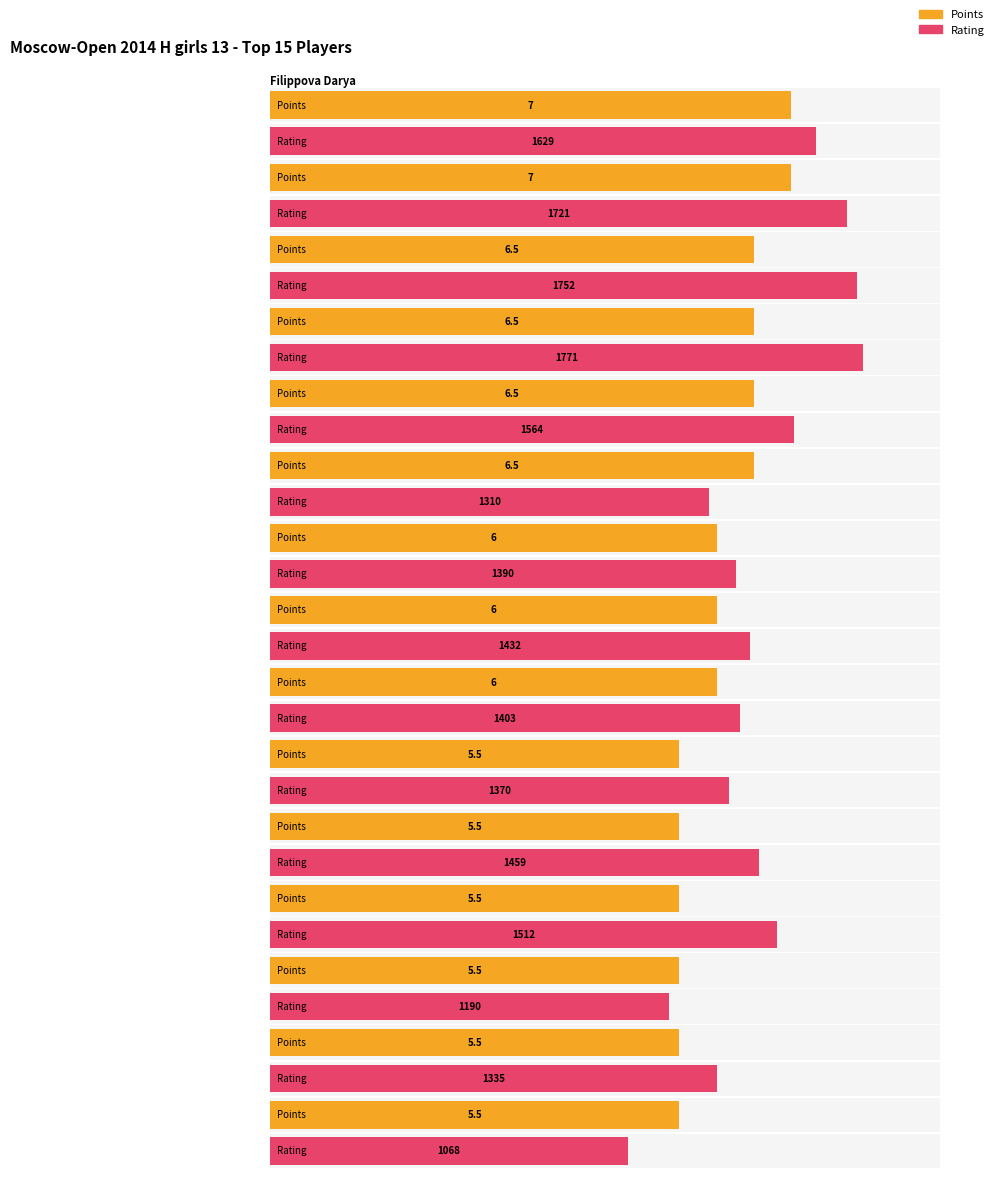

Rank the series at Spiridonova Yana from highest to lowest value.

Rating, Points